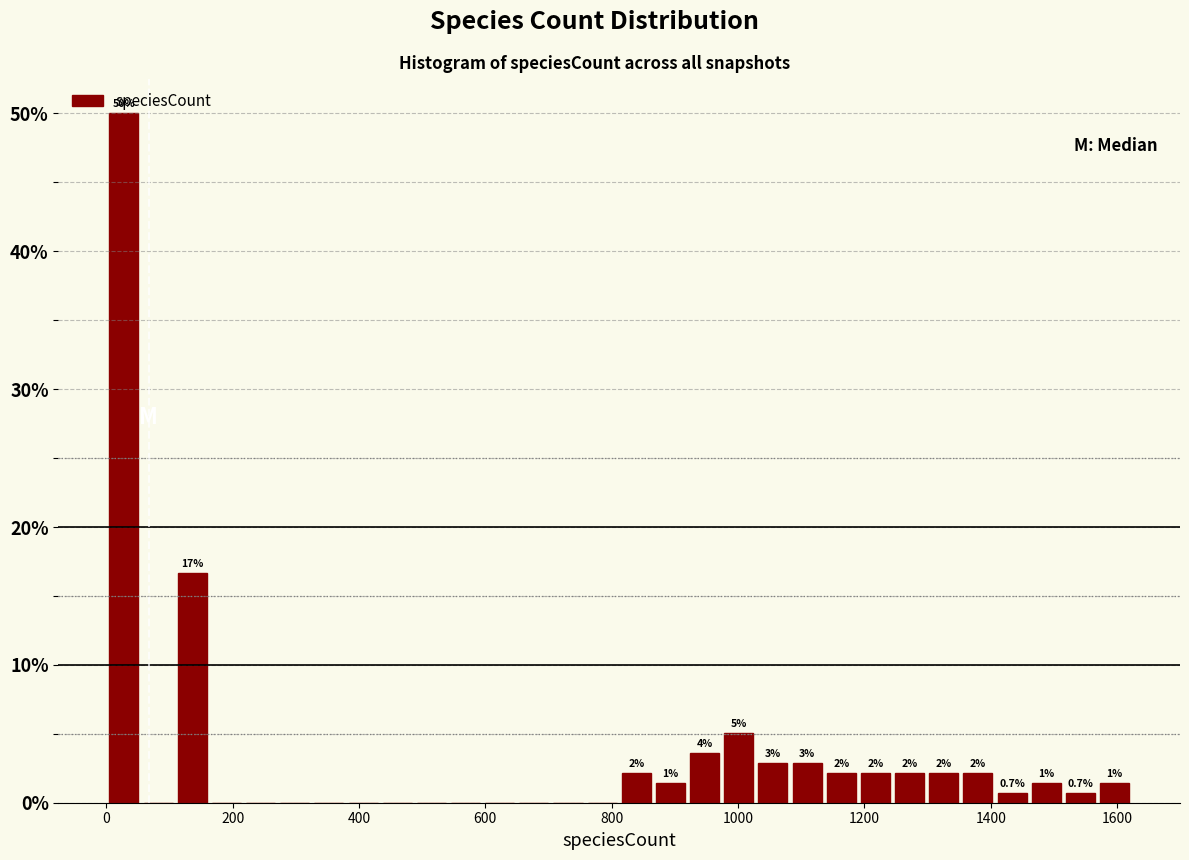

Around what value on the x-axis is the tallest bar? Give the approximate position of its centre, as read against the axis.

20